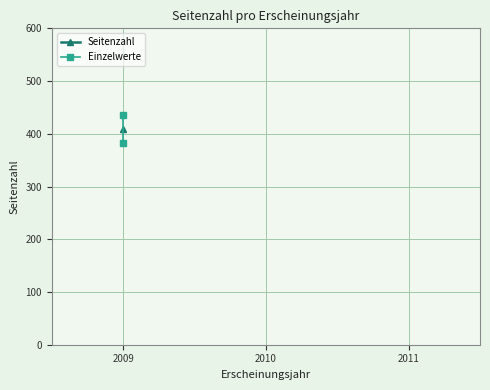

Reading left to right, list all the values displayed in this chart.

382	436